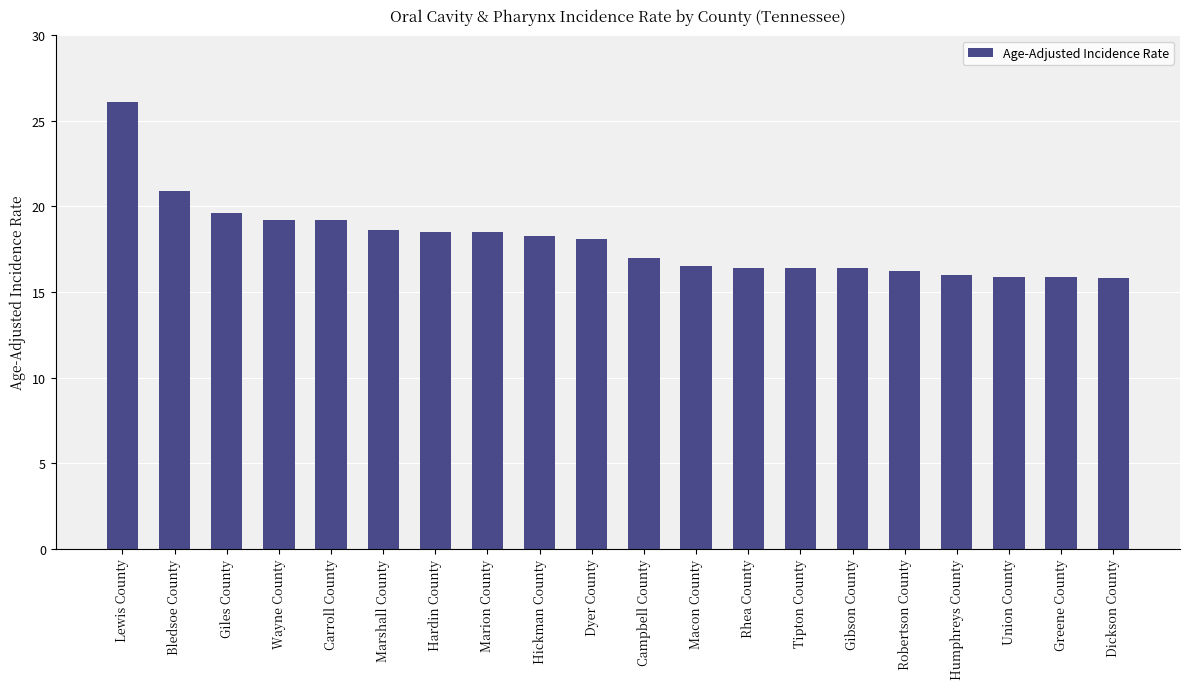

The value at Humphreys County is 6.6. True or false?

False